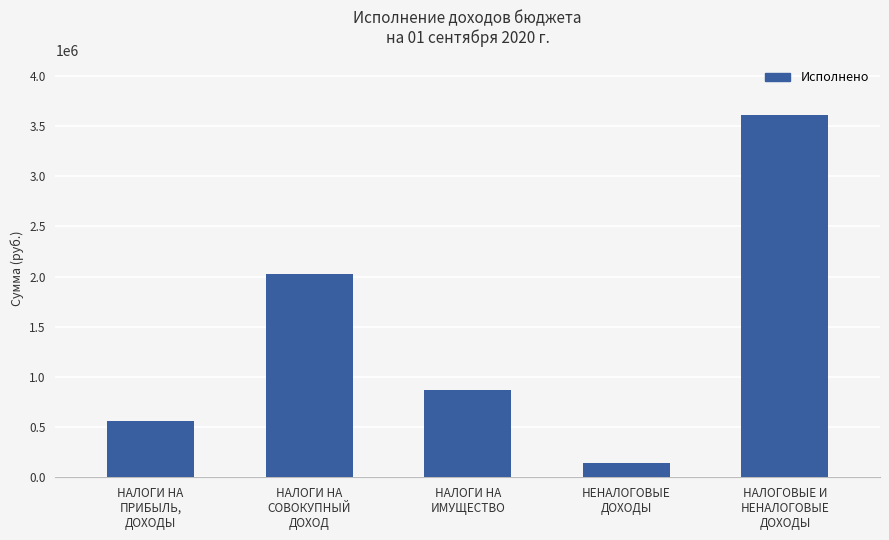

How many data points are above 869855?

3